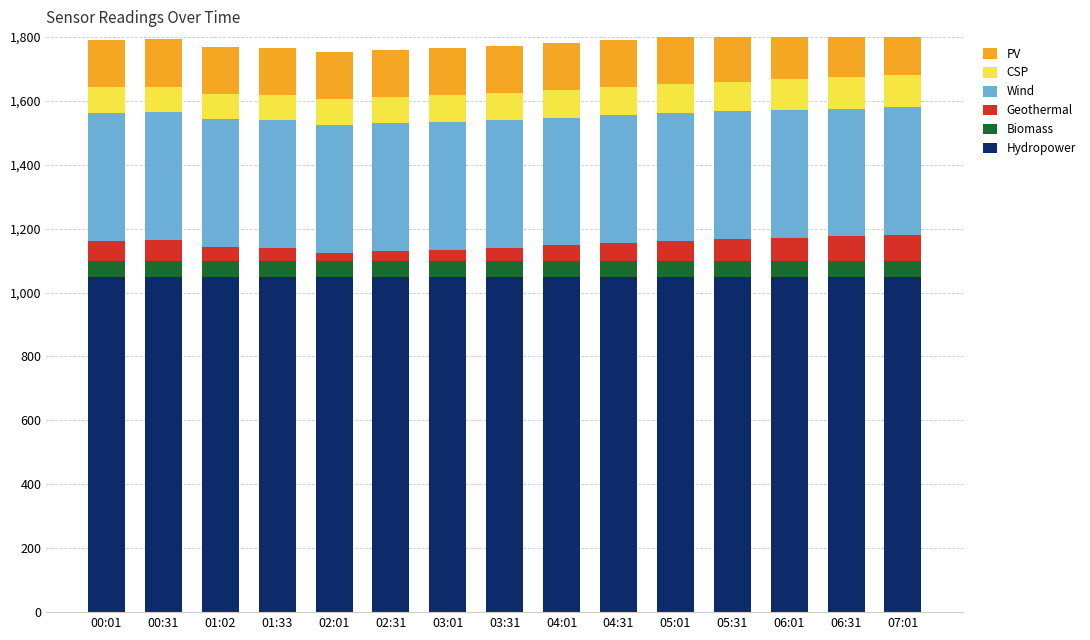

List the labels in order of PV value, smallest first.

01:33, 02:01, 05:01, 00:01, 06:31, 04:01, 03:01, 06:01, 04:31, 02:31, 07:01, 03:31, 05:31, 01:02, 00:31